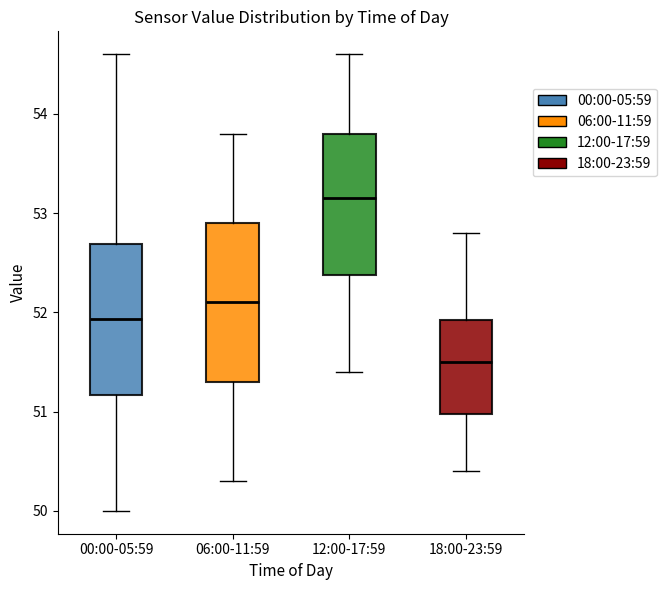

Which box's median line is the lowest?

18:00-23:59